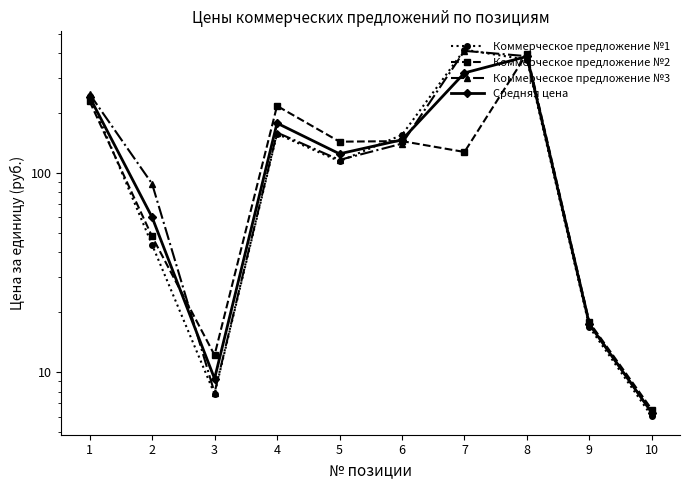

What is the difference between the maximum and minimum values in the Коммерческое предложение №2 series?

390.2